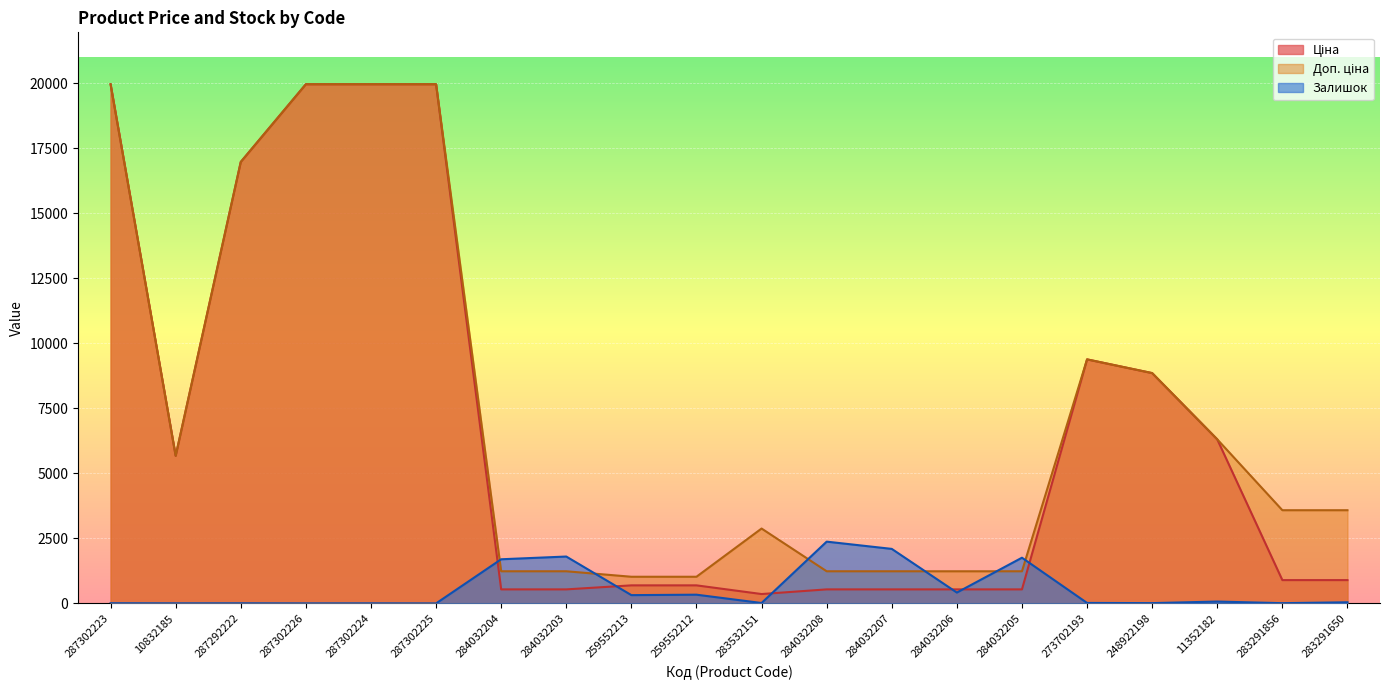

Is it true that Залишок equals 3073.2 at 284032203?

False